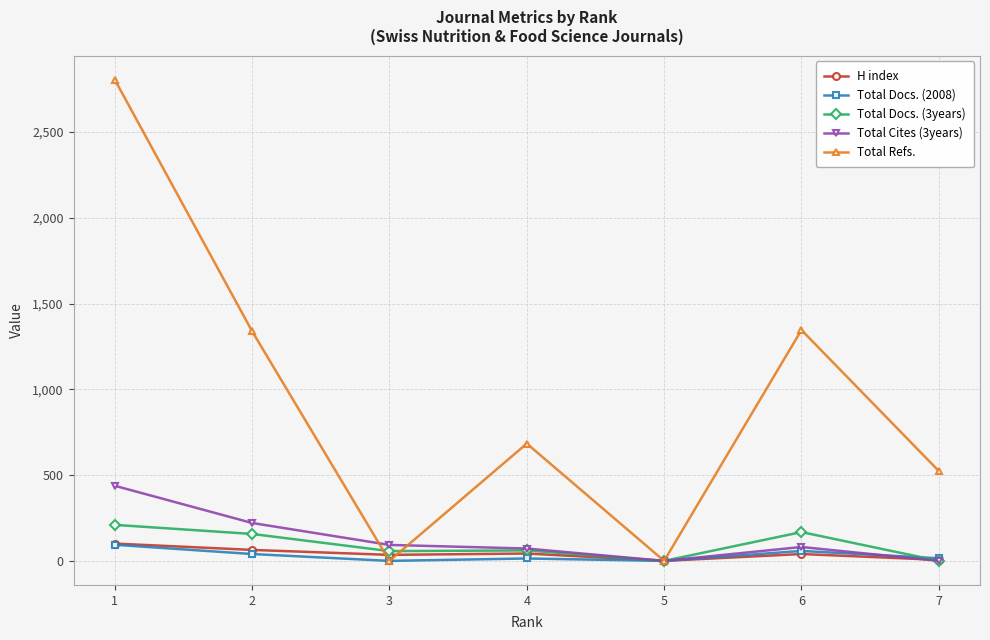

Where is the first local maximum for Total Refs.?

4